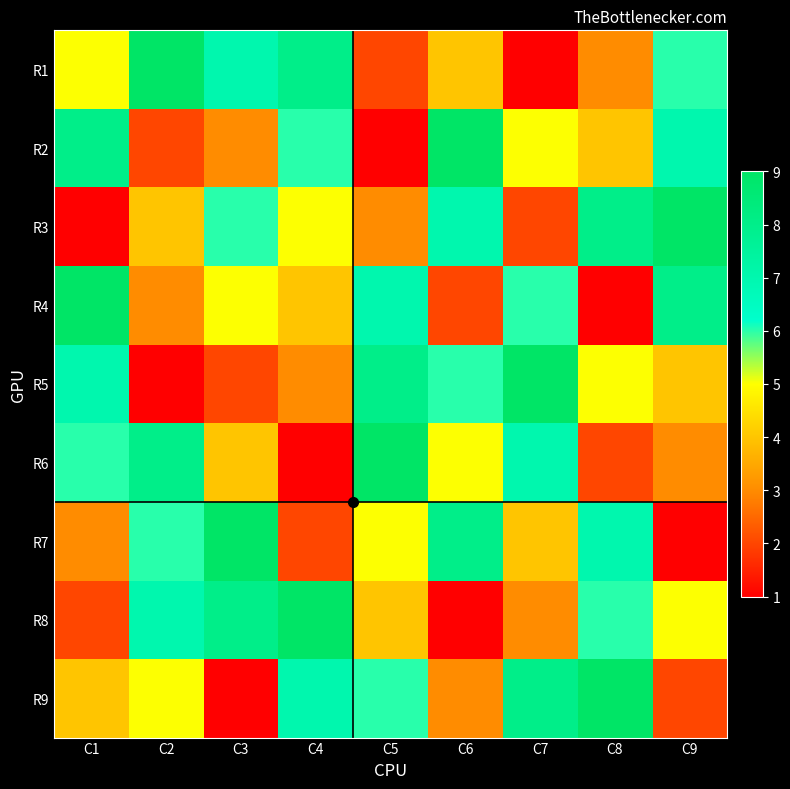

What is the spread (max minus min) of values at C1?

8